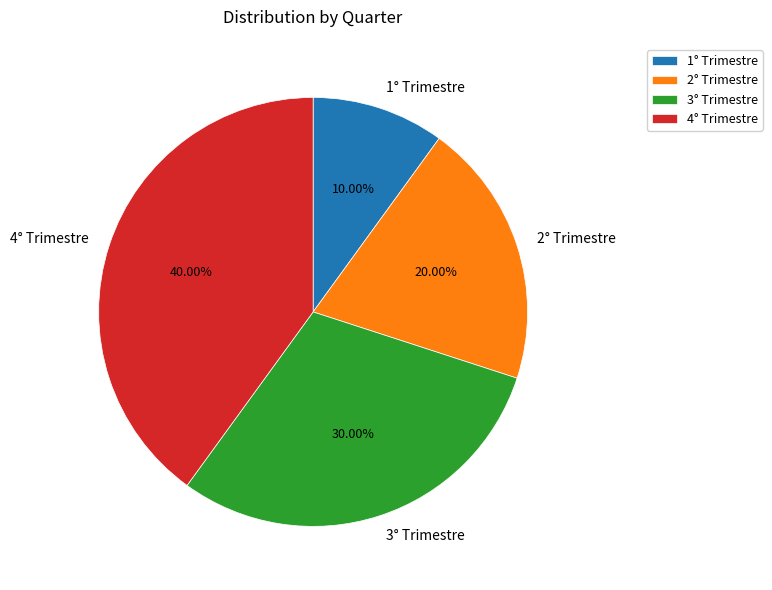

Approximately how many times larger is the value at 2° Trimestre compared to 1° Trimestre?

2.0